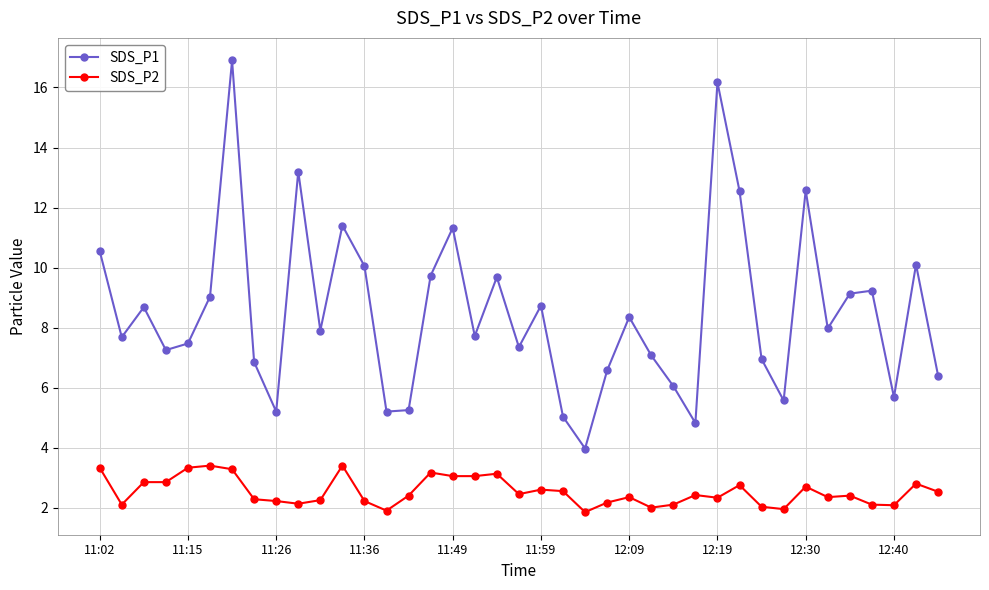

Which series has the largest total across all categories?

SDS_P1